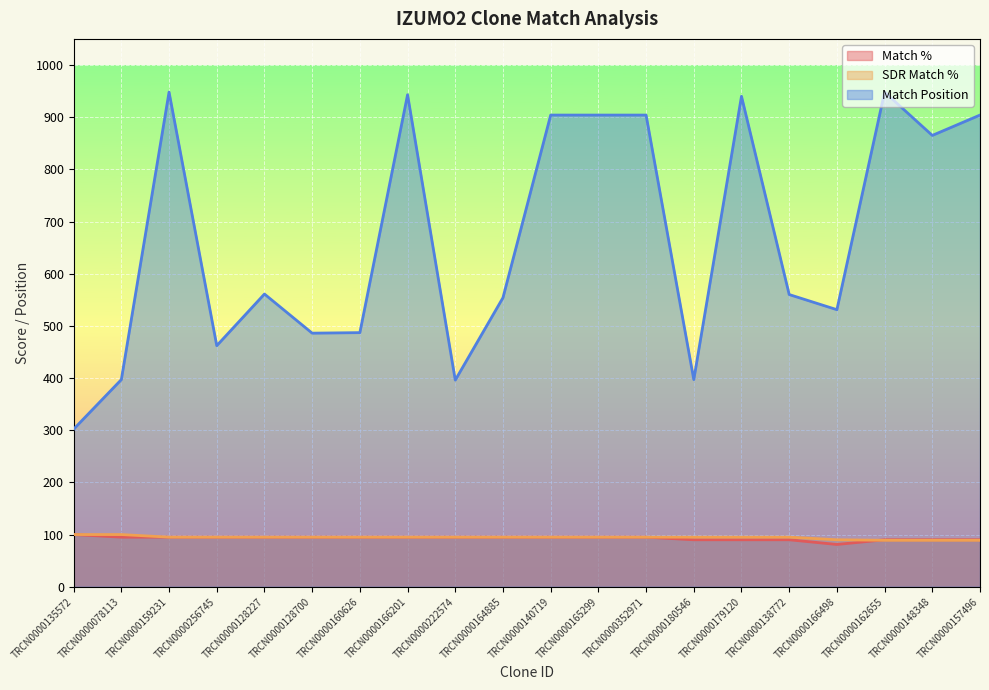

Reading left to right, list all the values displayed in this chart.

Match %: 100	95	95	95	95	95	95	95	95	95	95	95	95	90	90	90	81	90	90	90
SDR Match %: 100	100	95	95	95	95	95	95	95	95	95	95	95	95	95	95	90	89	89	89
Match Position: 302	397	948	462	561	486	487	943	396	554	904	904	904	397	940	560	531	948	865	904